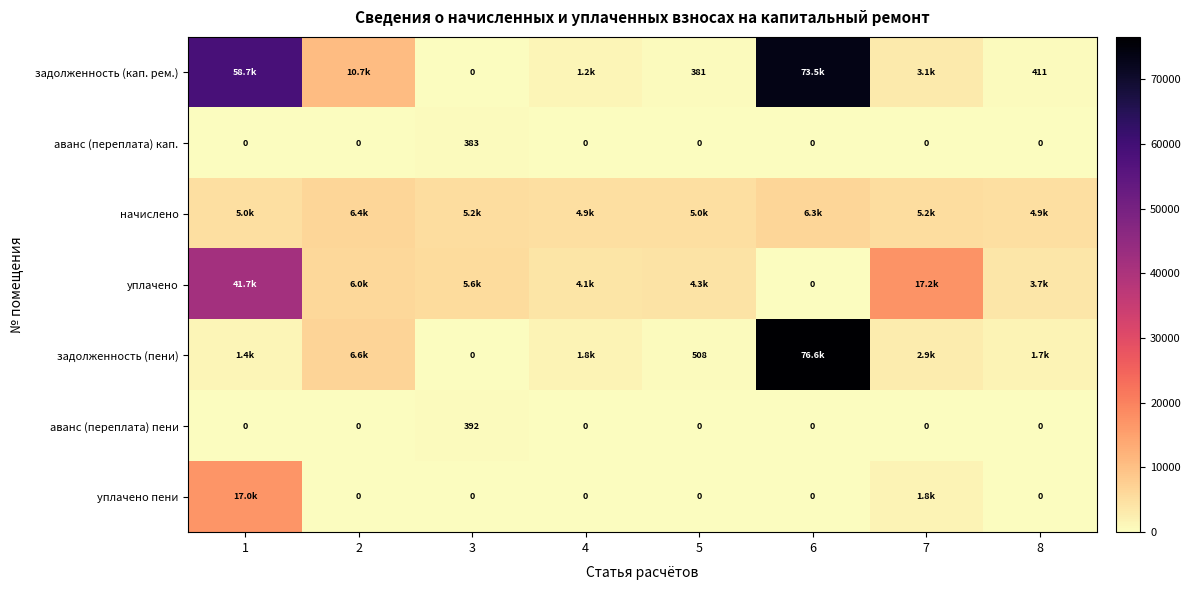

Which category has the highest value across all series?

6